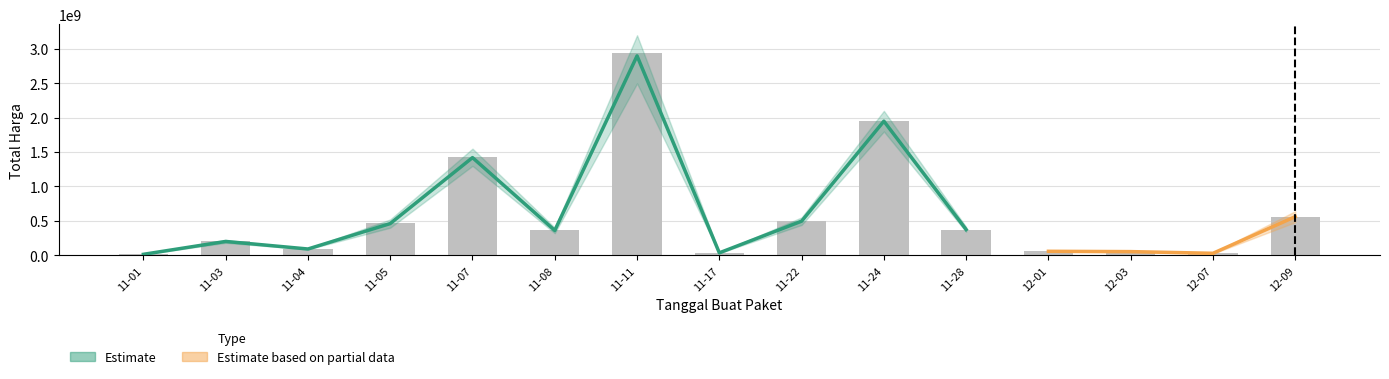

What is the label of the 6th bar from the right?

11-24